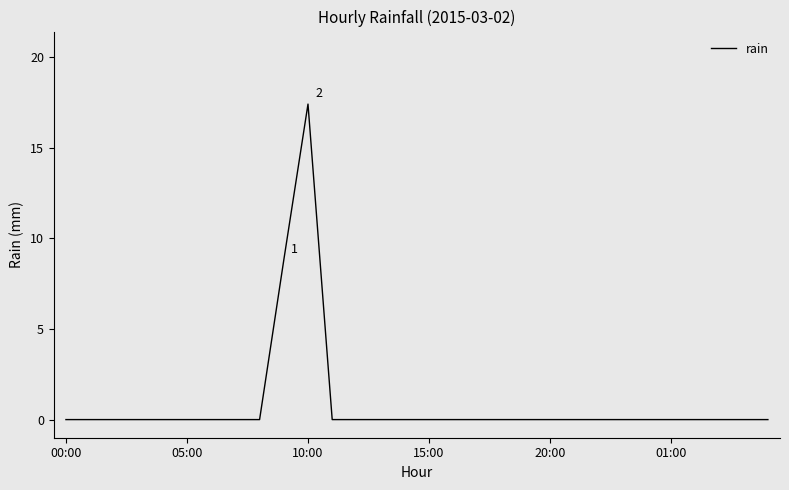

Does the chart display data point markers on the line(s)?

No